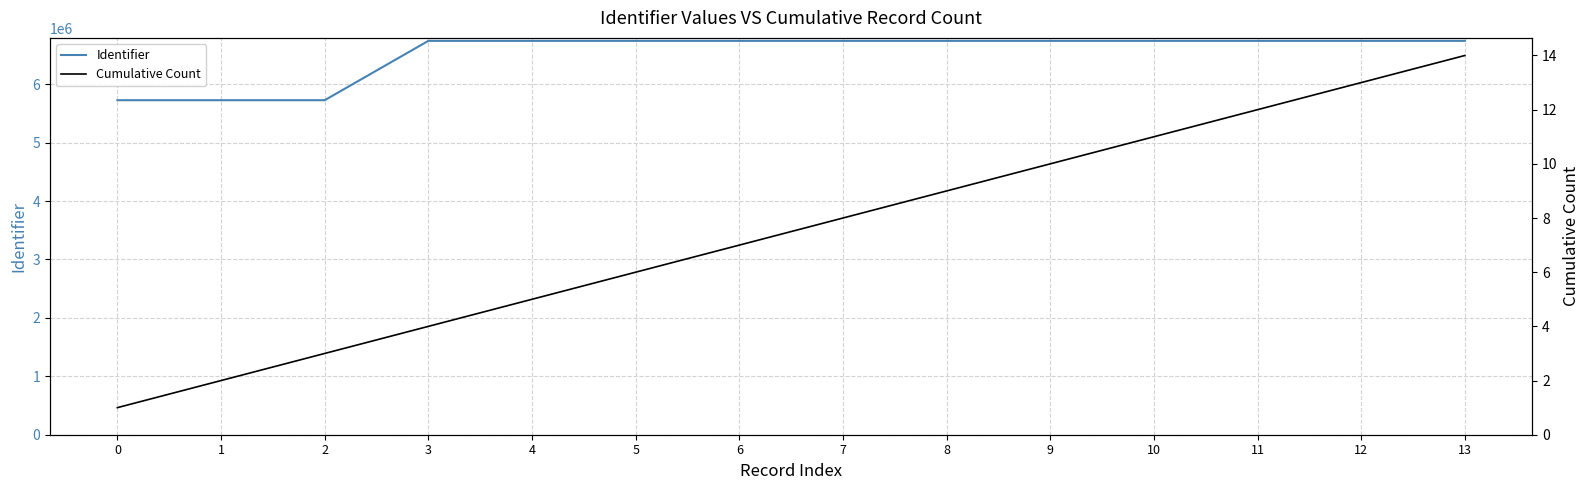

What is the value of the Identifier point at the 7th from the left?

6742785